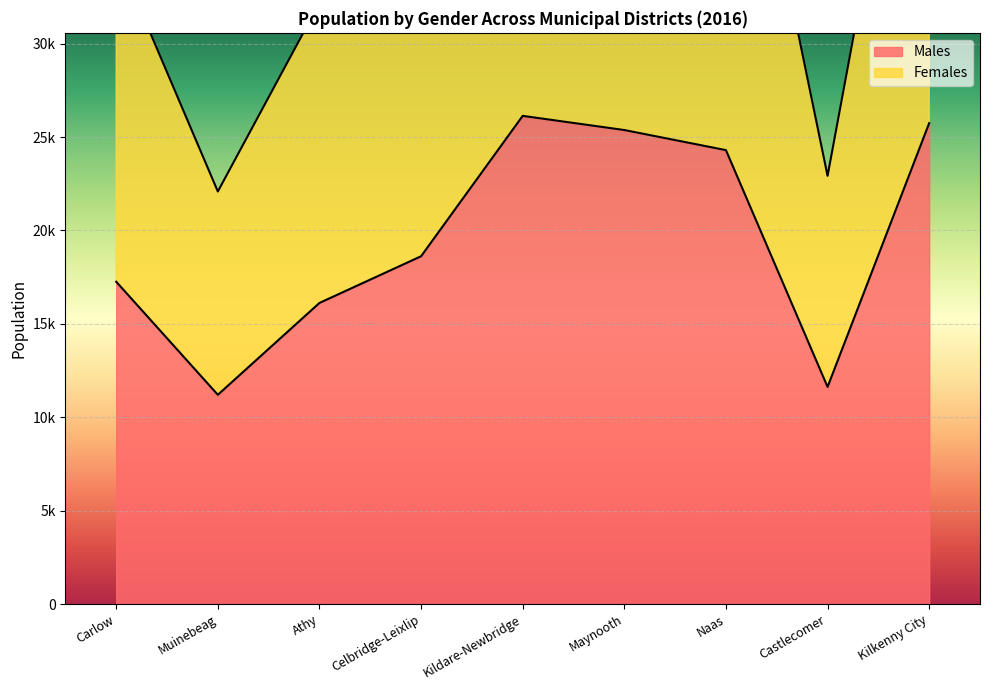

Which category has the lowest value in the Females series?

Muinebeag